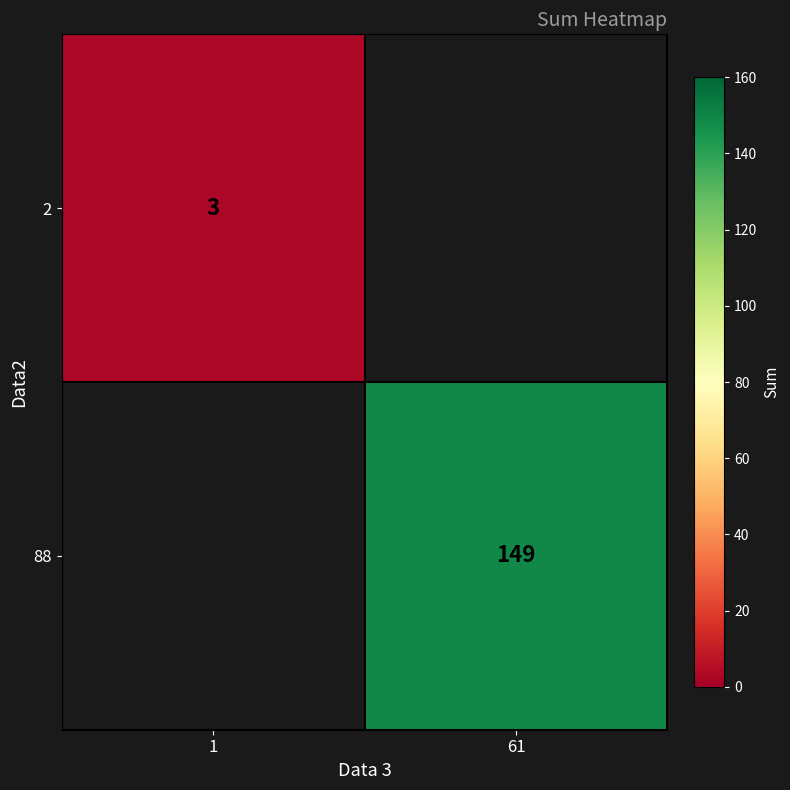

Is the value of 88 at 61 greater than the value of 2 at 1?

Yes